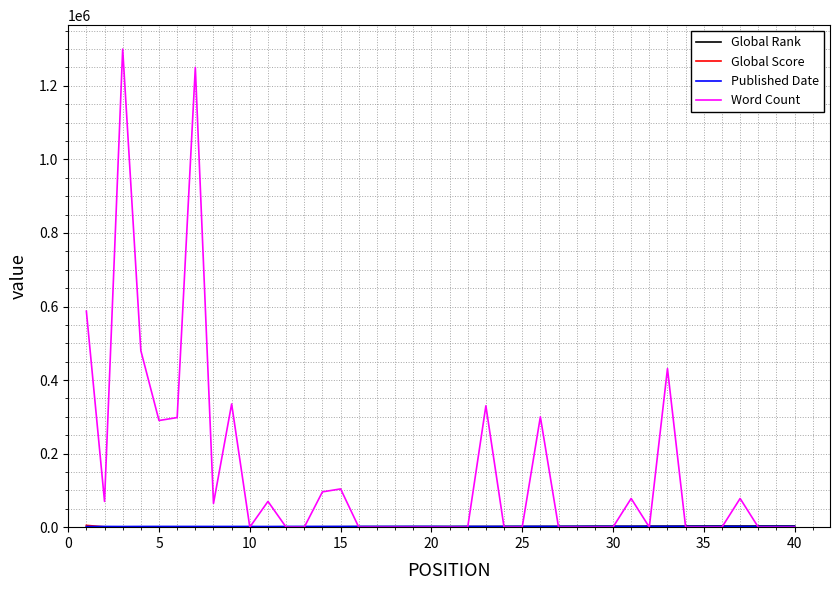

Which series has the largest total across all categories?

Word Count